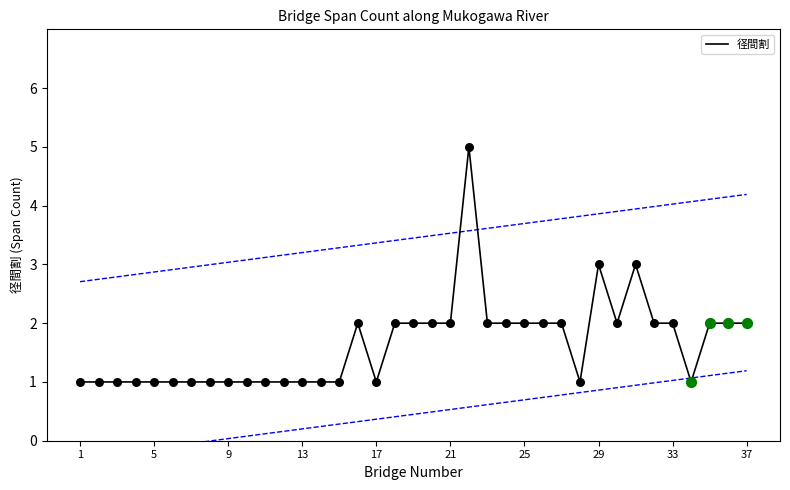

True or false: 径間割 has a value of 2 at 21.

True